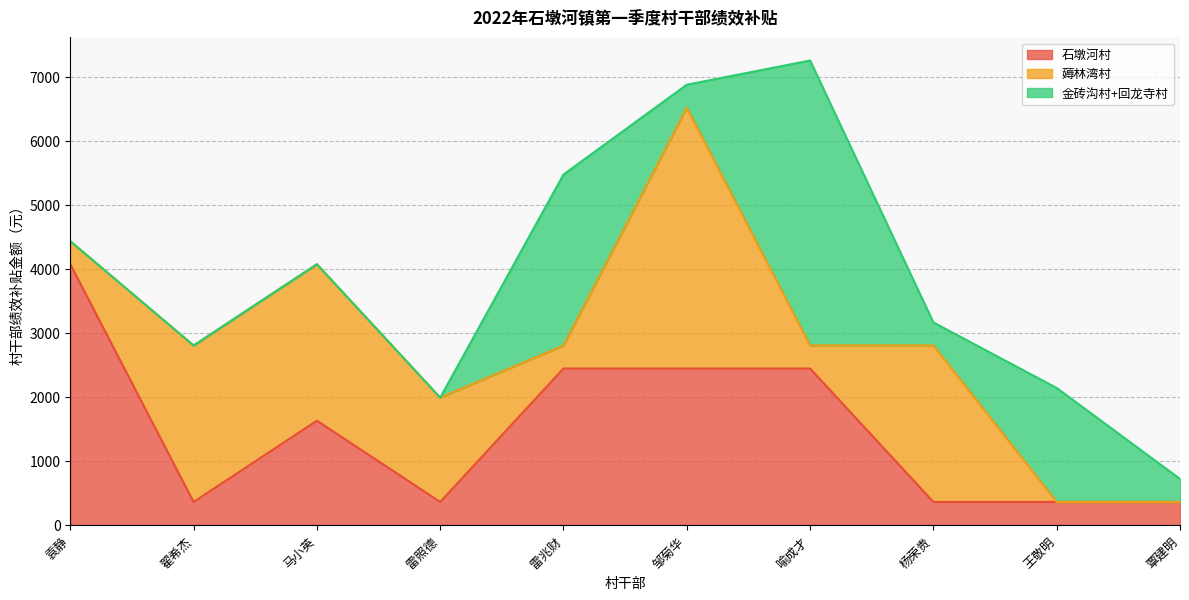

Which series has the largest total across all categories?

石墩河村